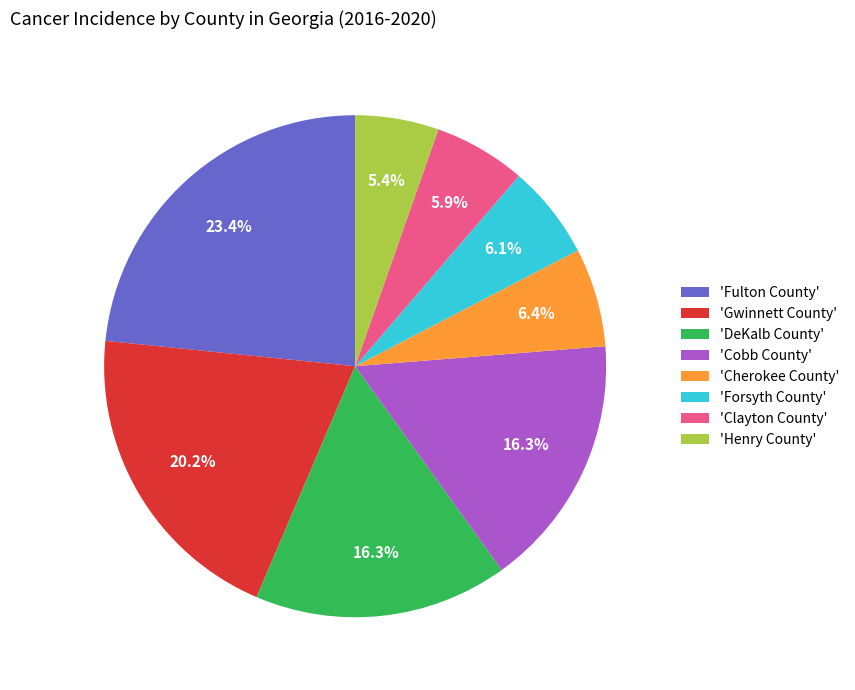

Is there any slice that represents more than half of the pie?

No